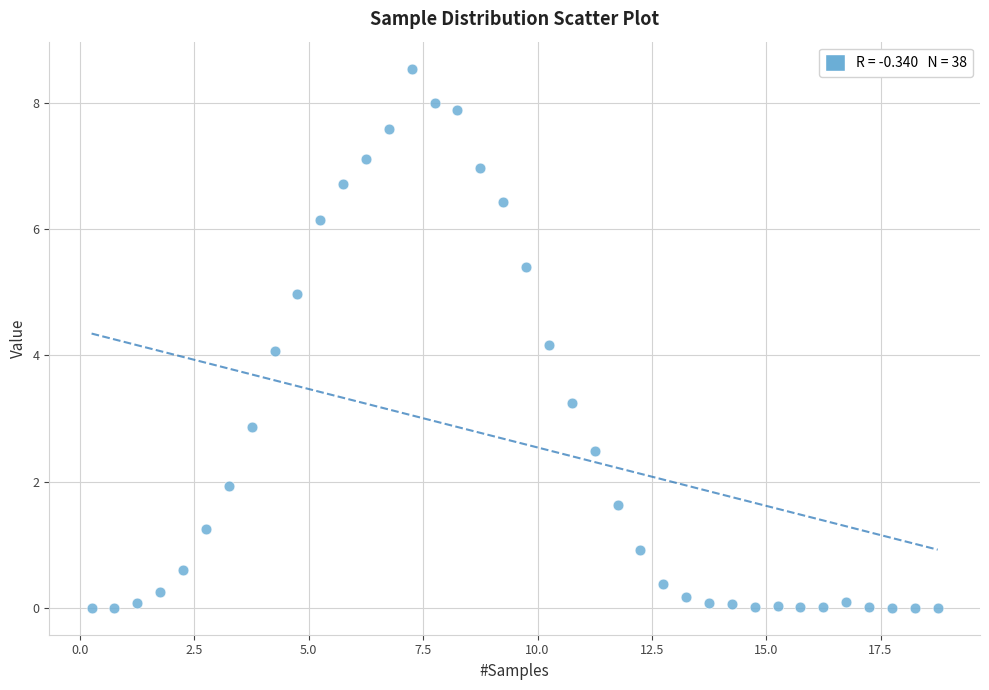

What is the range of Y values (max minus min)?

8.5